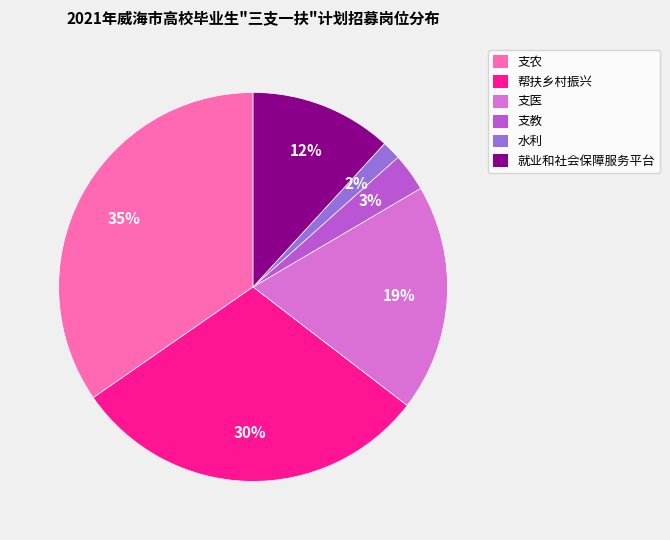

The 支教 slice represents 3% of the pie. True or false?

True